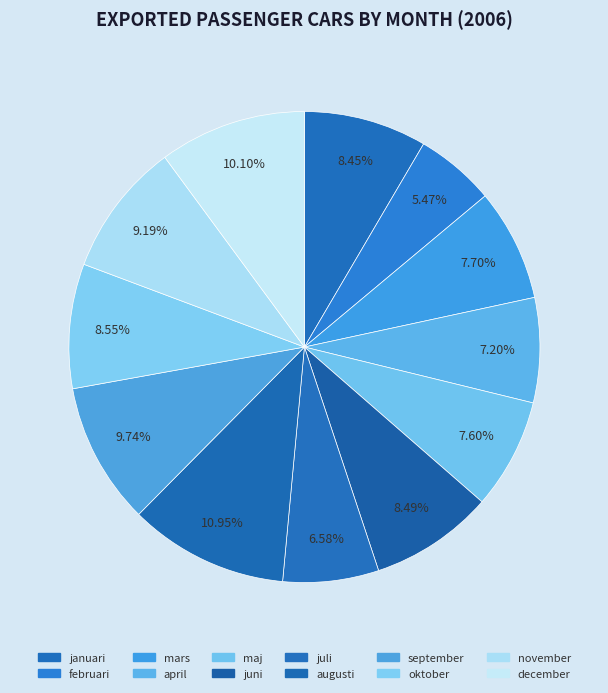

To the nearest percent, what percentage of the pie is november?

9%